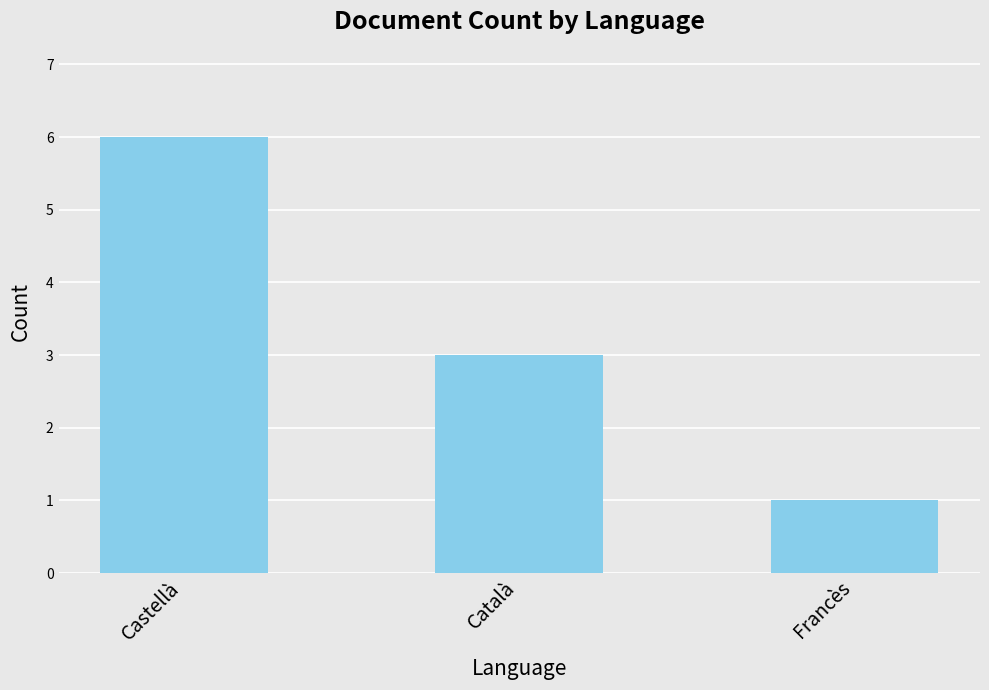

What is the difference between the maximum and minimum values?

5